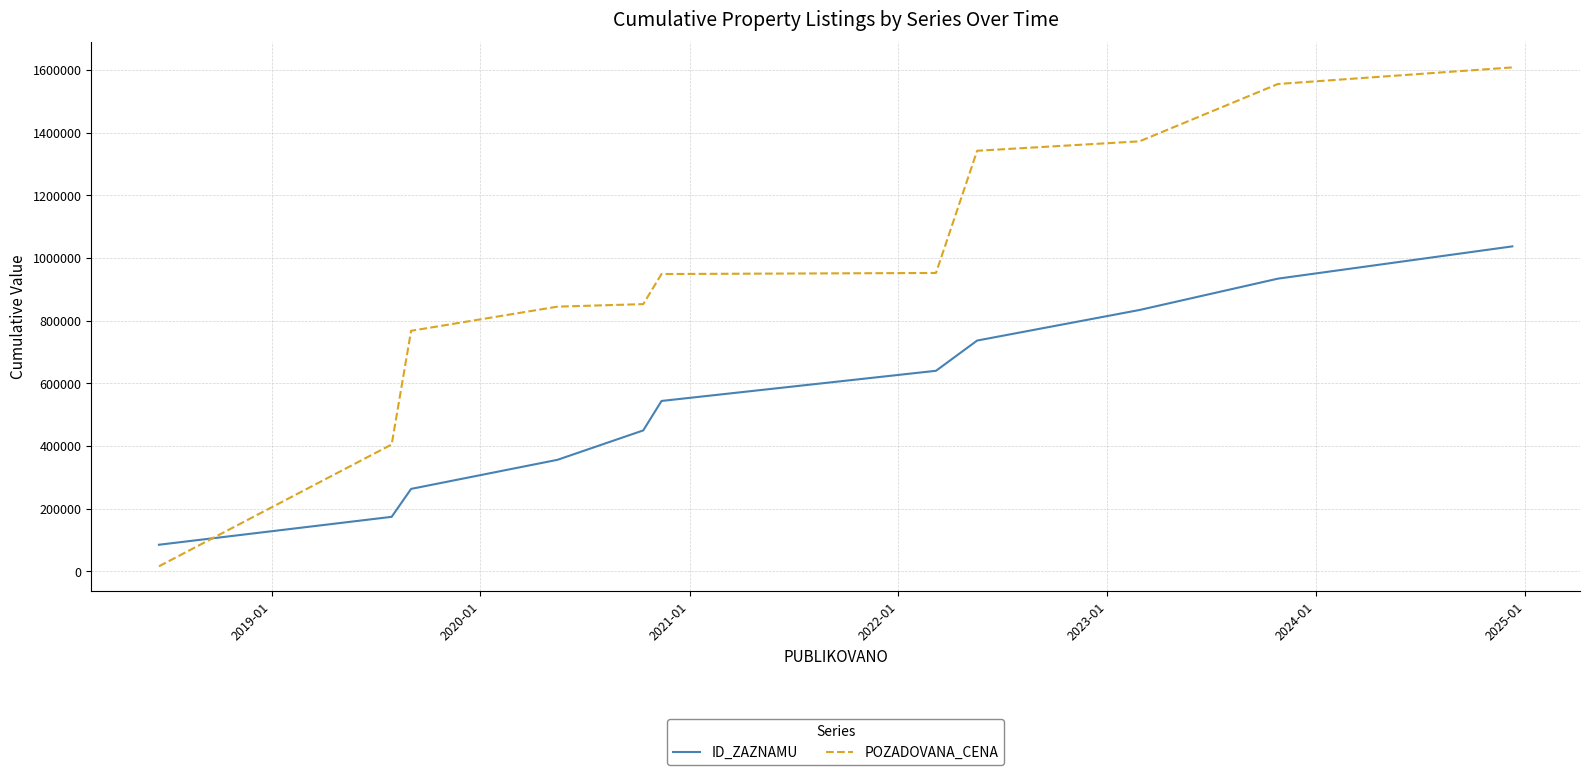

What is the smallest value displayed?

16100